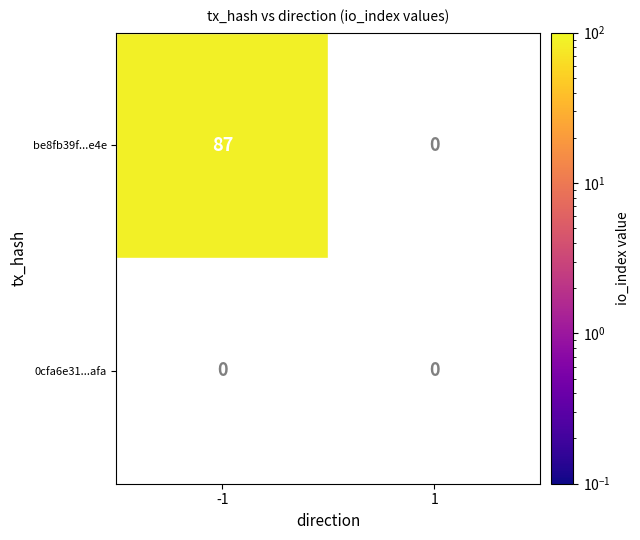

How many data points does each series have?

2